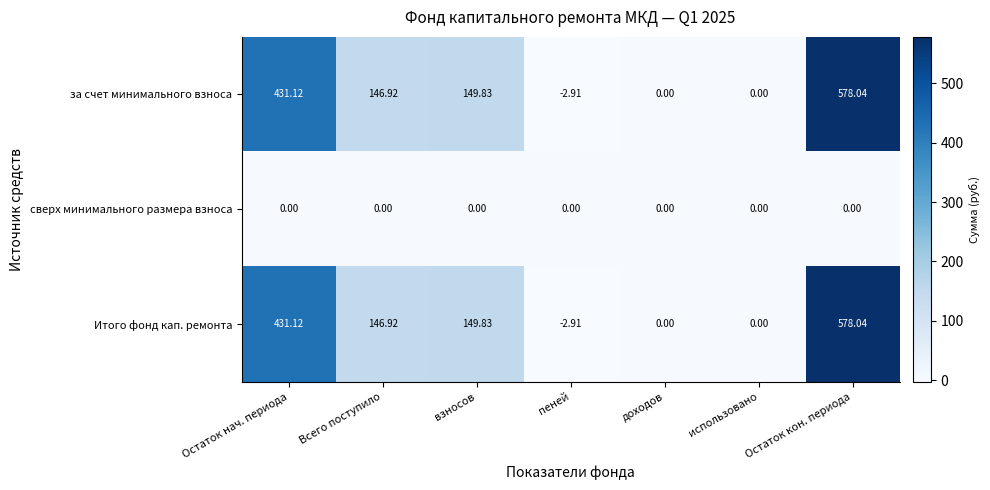

At which category is the sum across all series the highest?

Остаток кон. периода